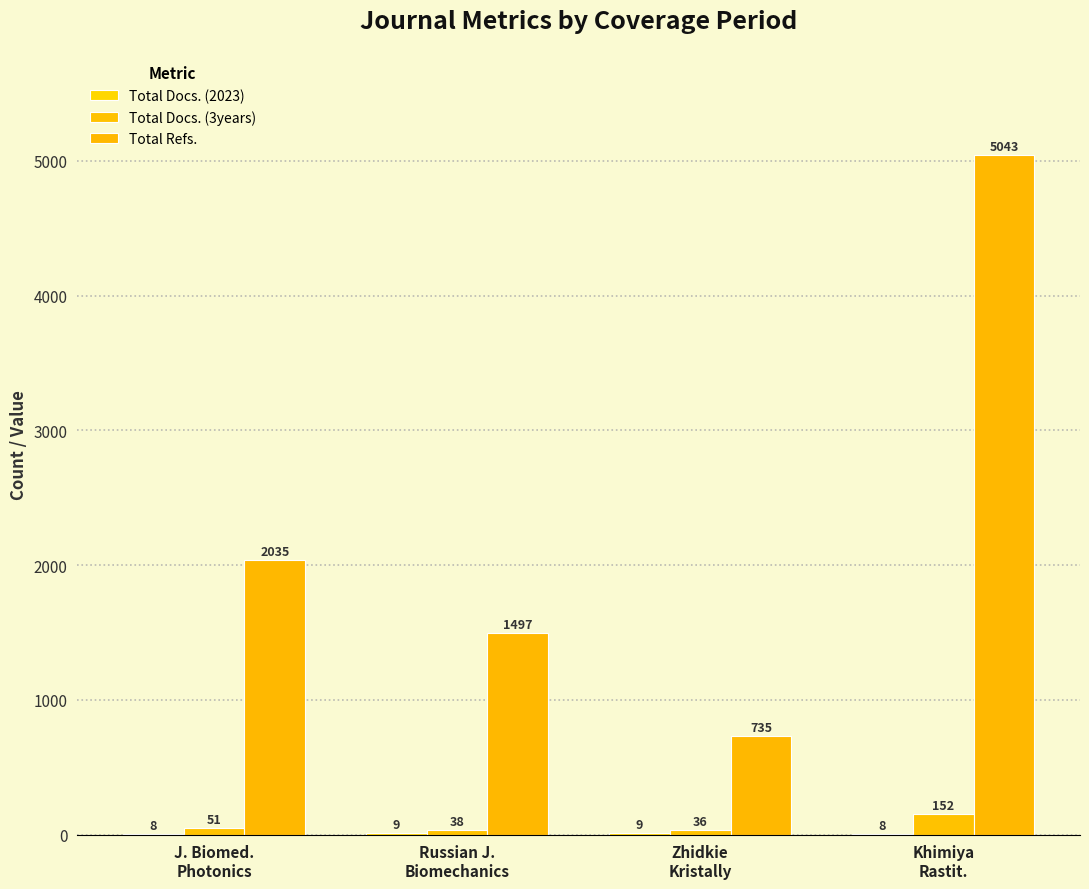

Between Zhidkie
Kristally and Russian J.
Biomechanics, which is larger?

Zhidkie
Kristally